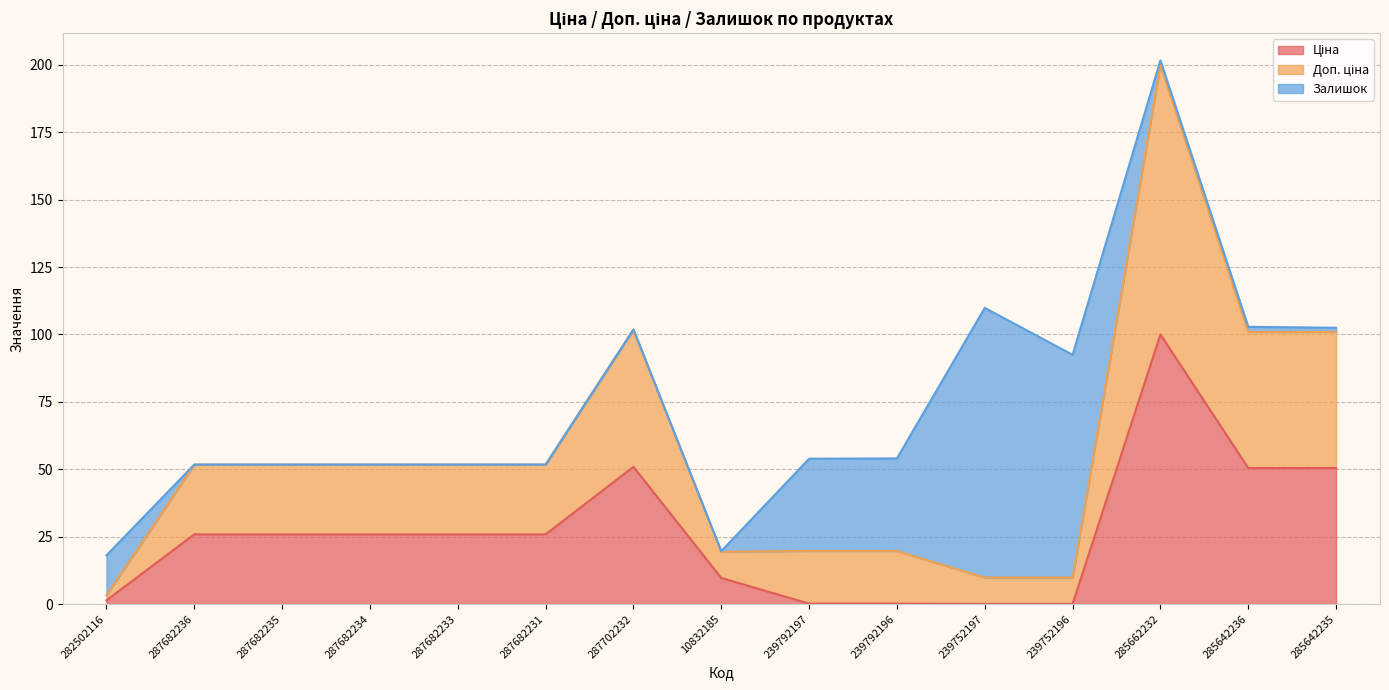

What is the total value across all series at 287682231?

51.8